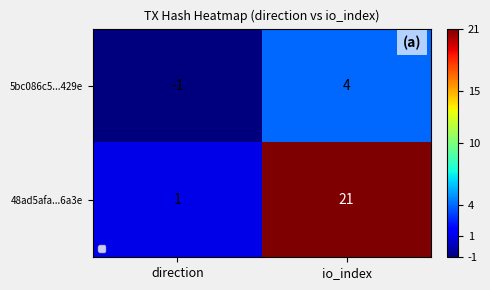

Where is 48ad5afa...6a3e nearest to the value 11?

direction